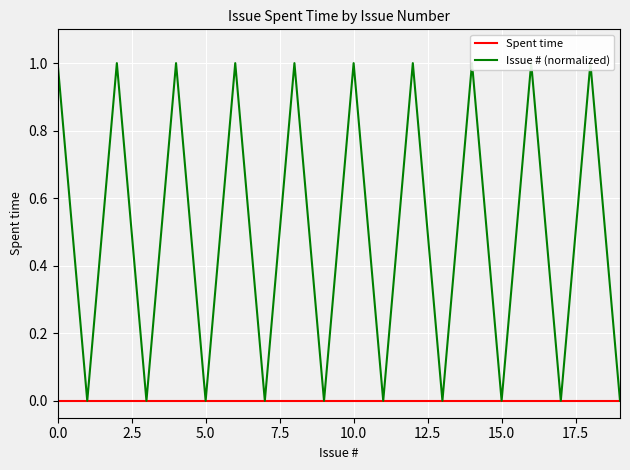

True or false: Issue # (normalized) has more than 1 interior local peaks.

True